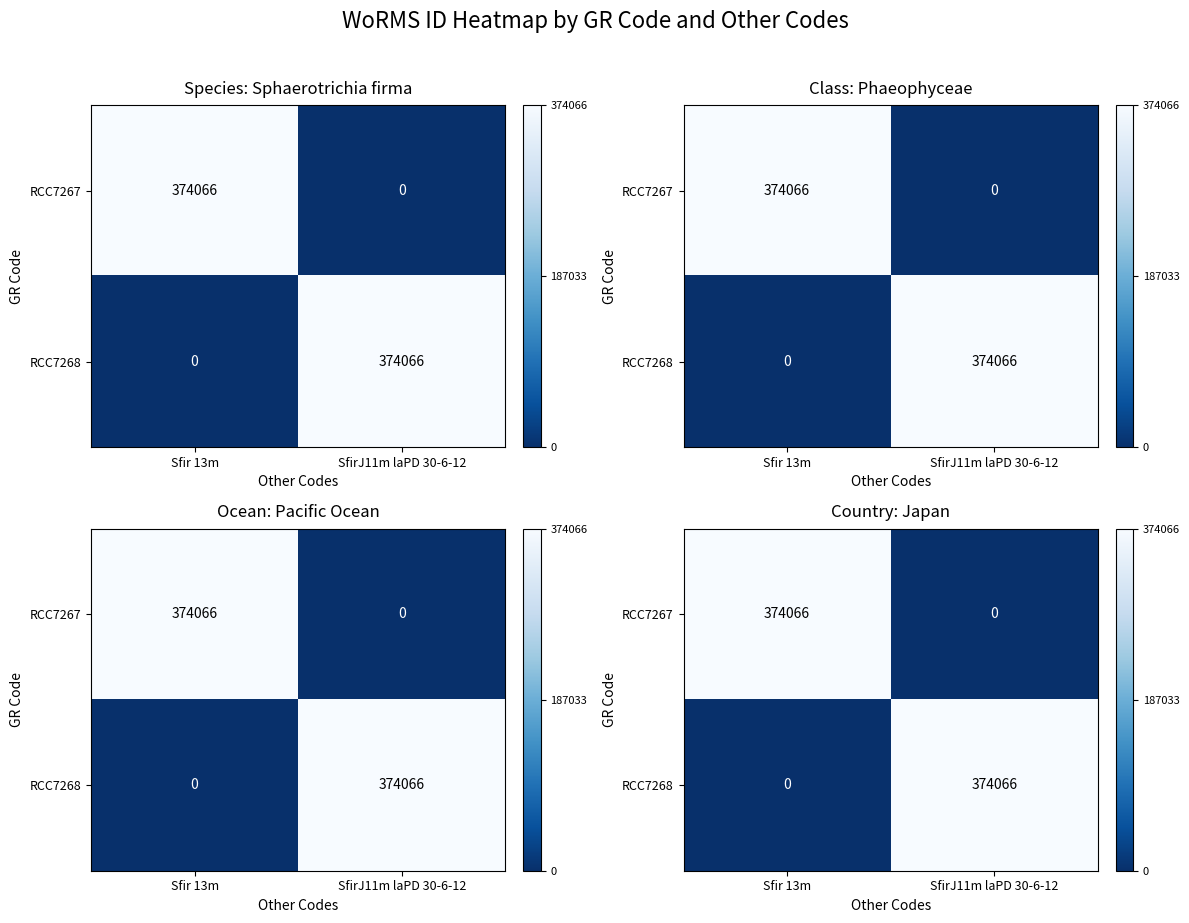

How many series are shown in this chart?

2